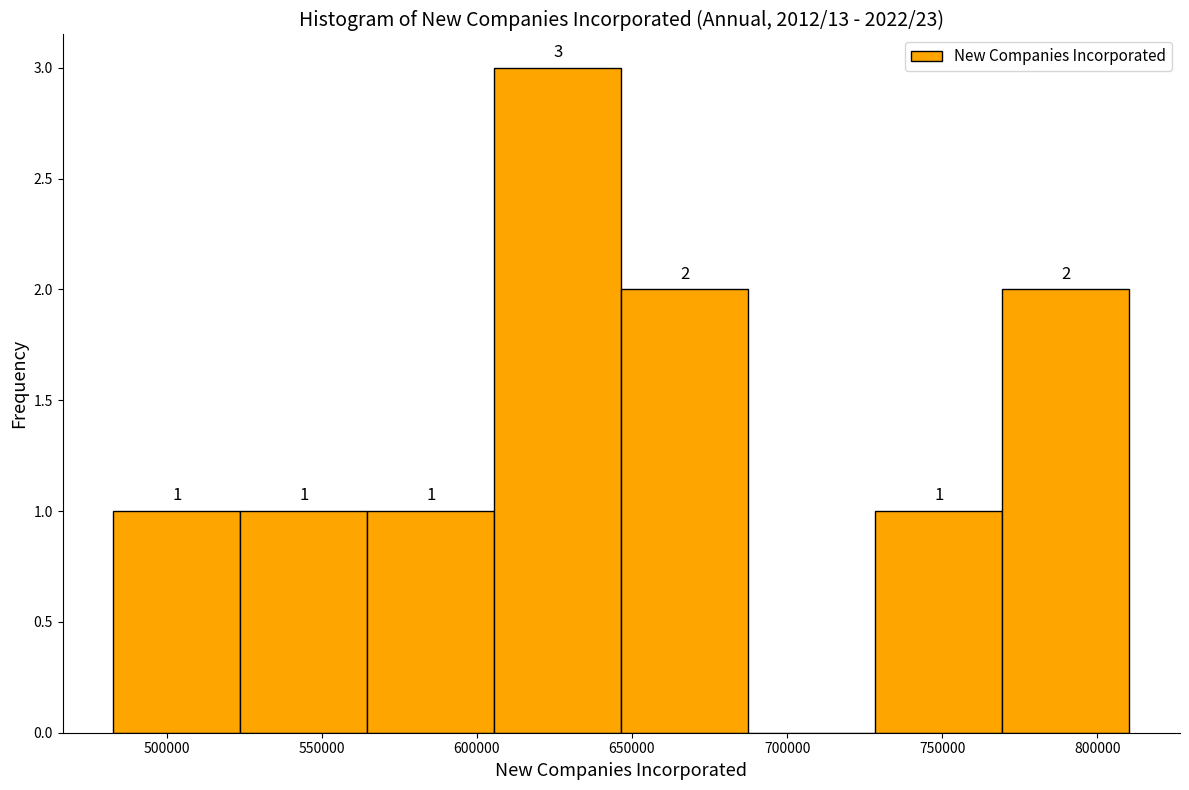

Over which range of the x-axis is the bar tallest?

605000 to 645000